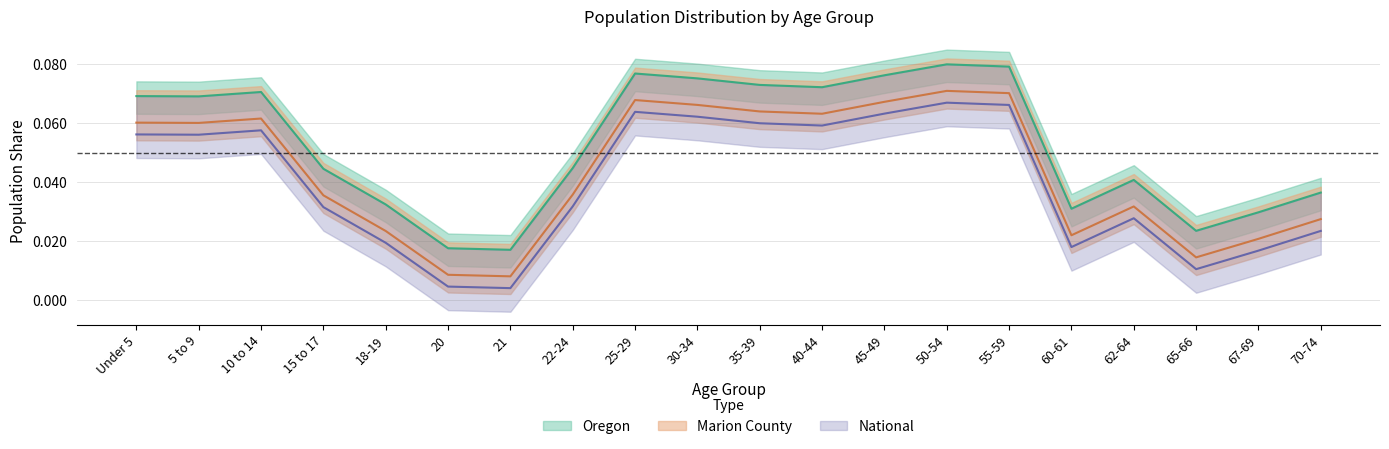

What is the sum of the National values at 60-61 and 50-54?

0.1